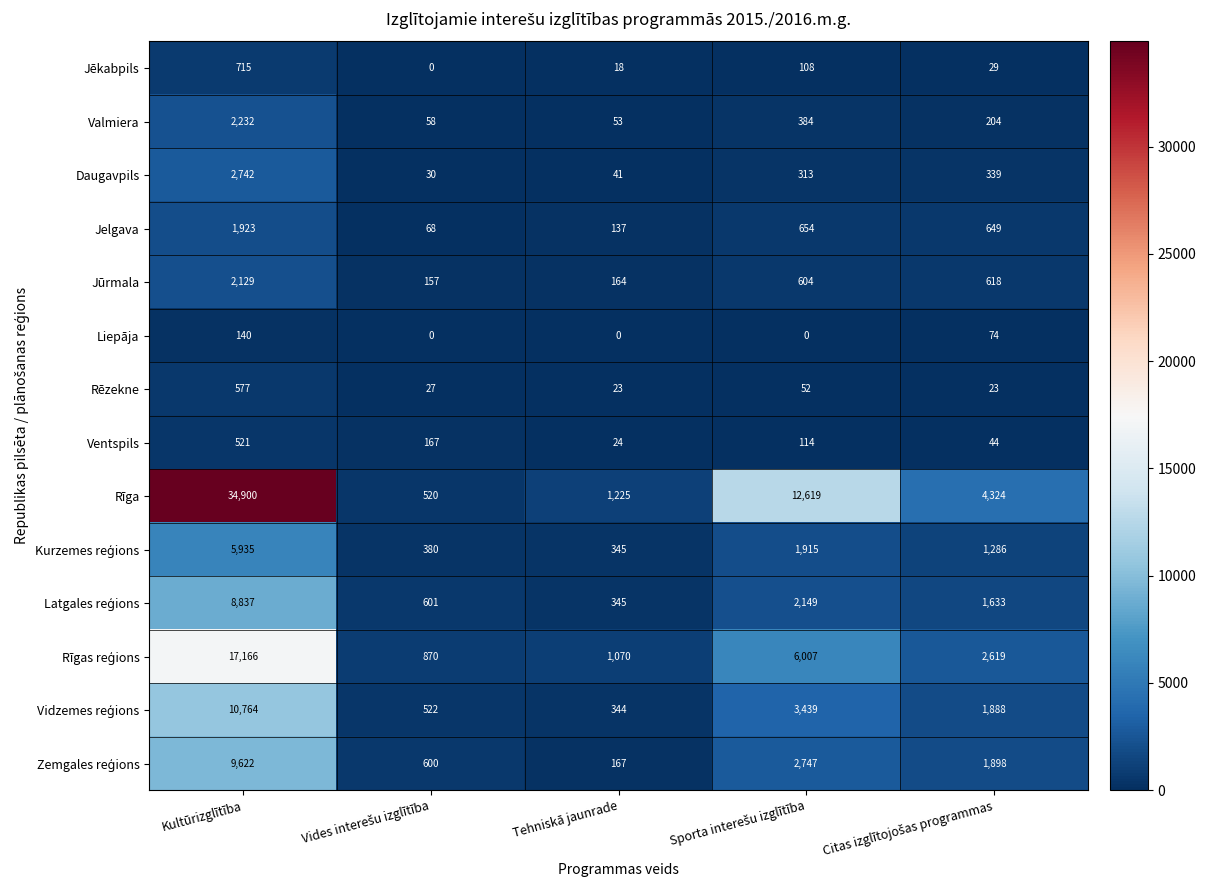

Which series has the largest total across all categories?

Rīga